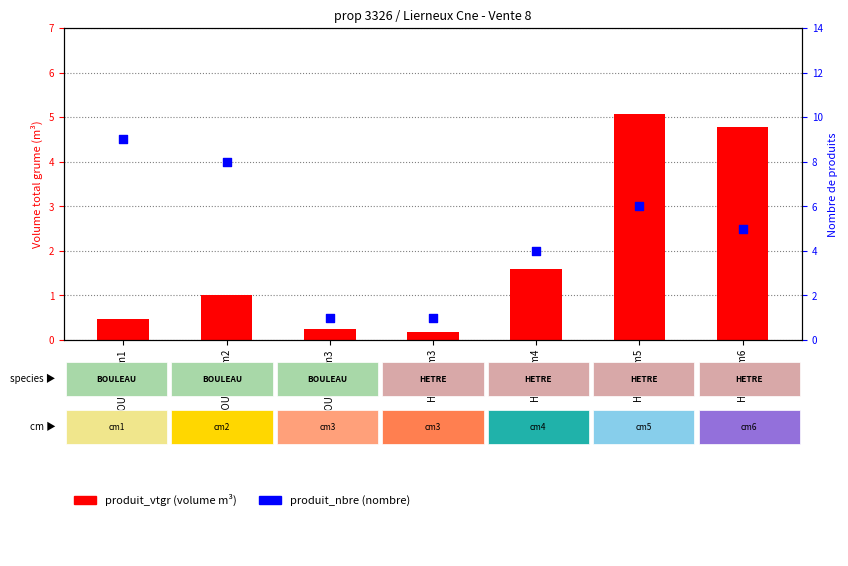

What are all the series names shown in the legend?

produit_vtgr (m³), produit_nbre